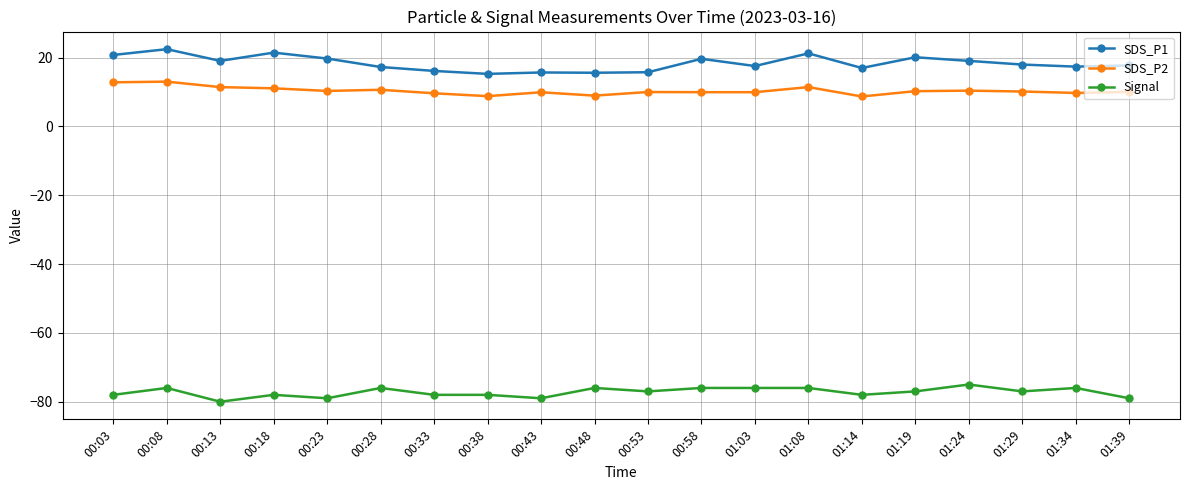

Where is the first local maximum for Signal?

00:08